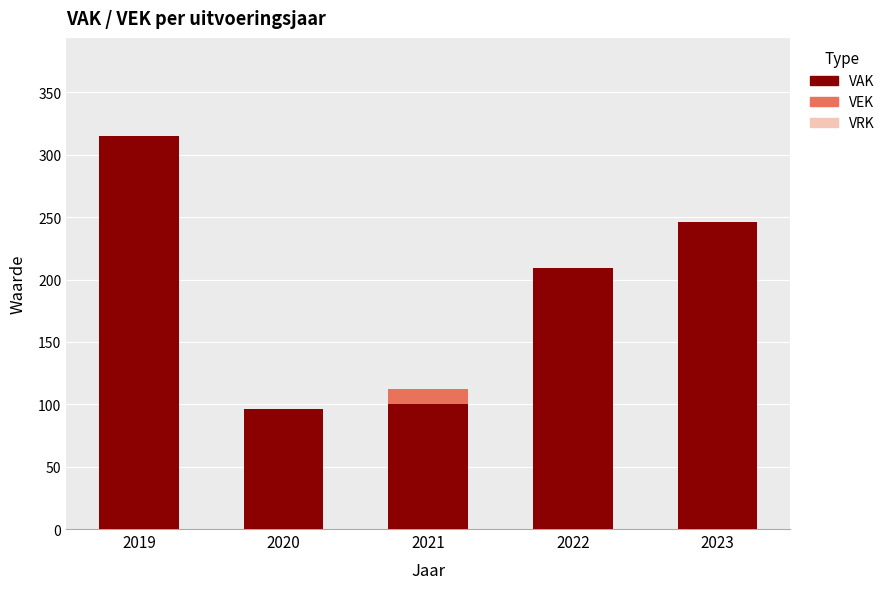

At which category is the sum across all series the highest?

2019